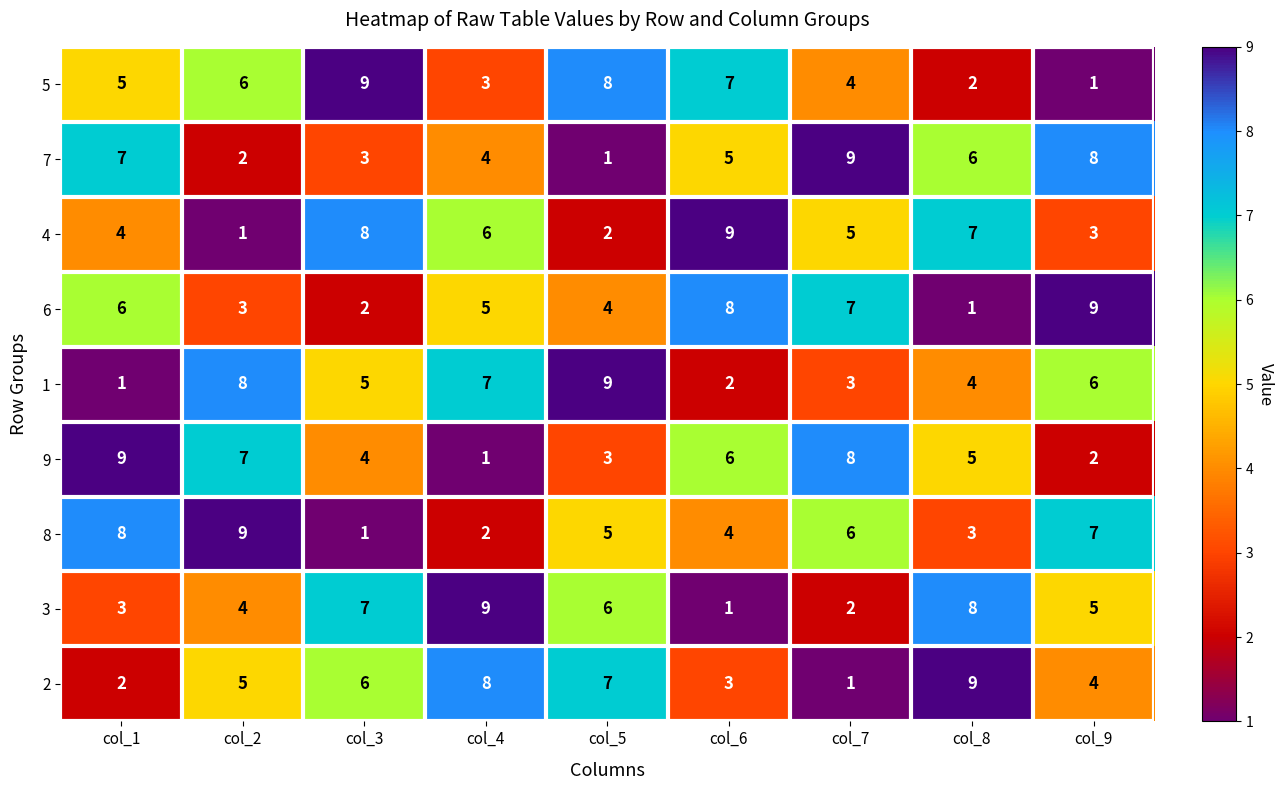

Which series changed the most between col_7 and col_8?

2